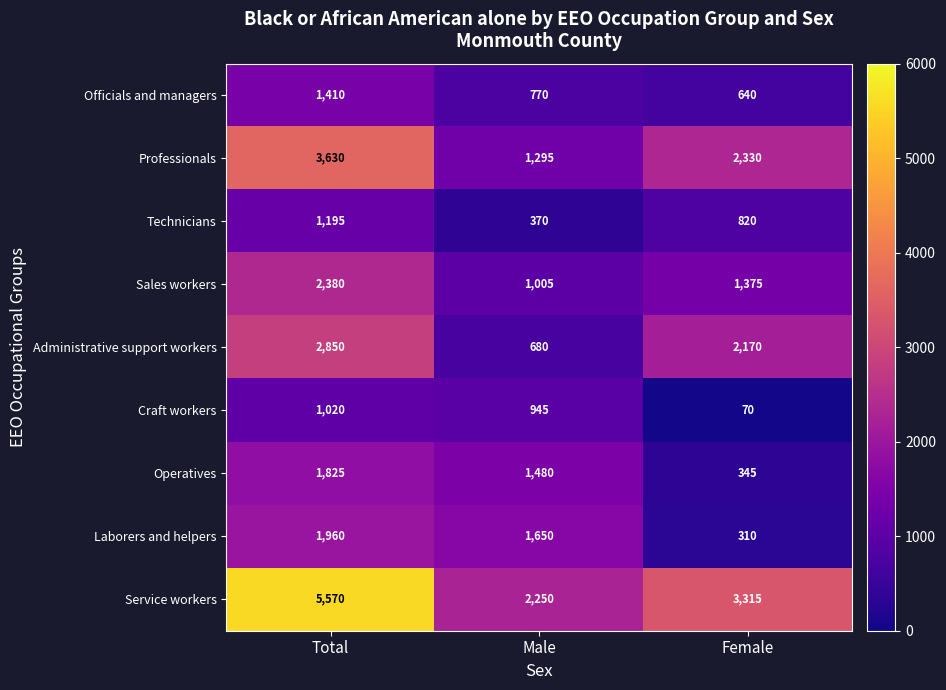

What is the difference between the Laborers and helpers values at Total and Female?

1650